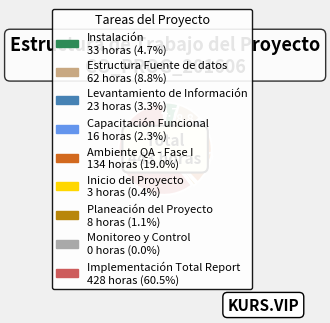

Which category accounts for the majority?

Implementación Total Report